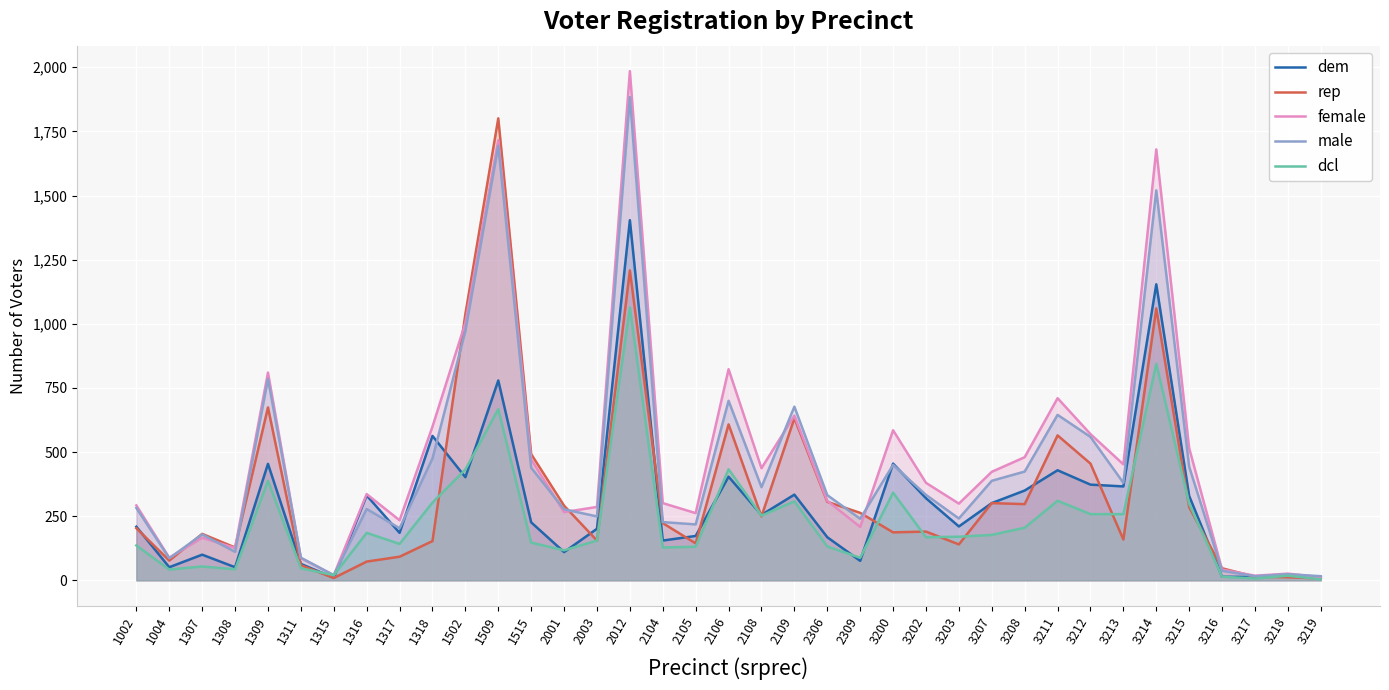

The female series shows 426 at 3214. True or false?

False